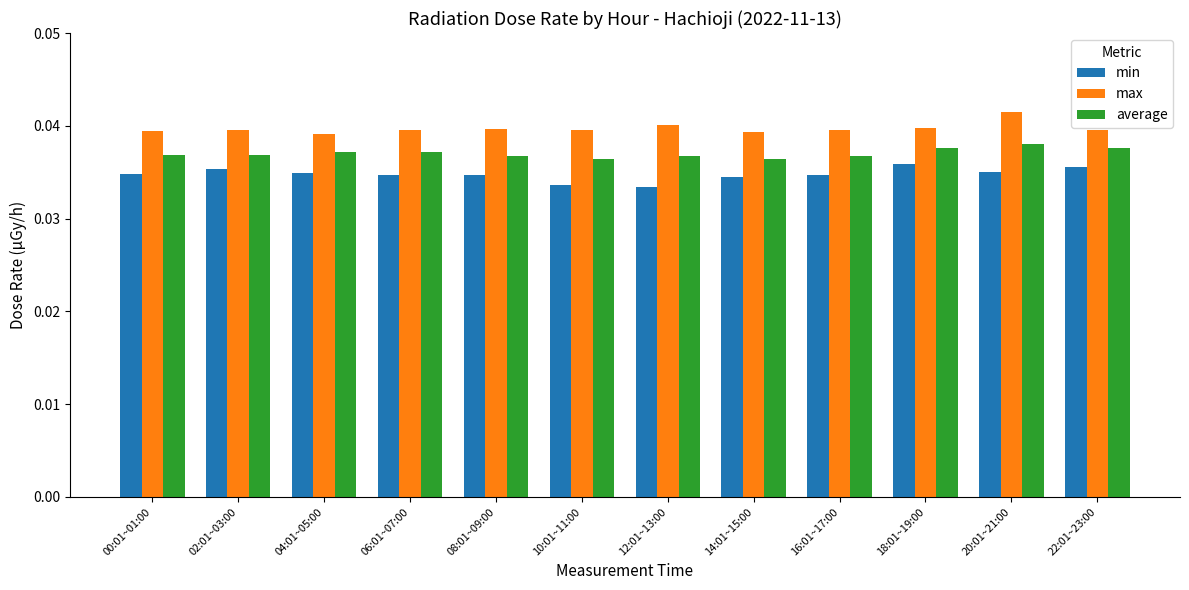

At how many categories does at least one series exceed 0?

12